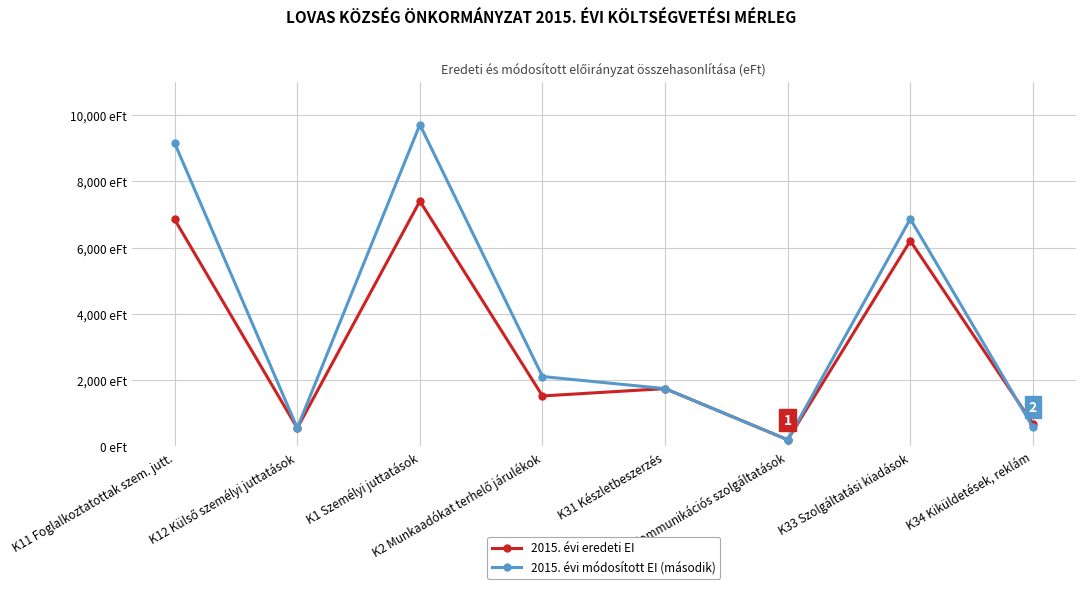

What is the difference between the 2015. évi eredeti EI values at K31 Készletbeszerzés and K2 Munkaadókat terhelő járulékok?

222